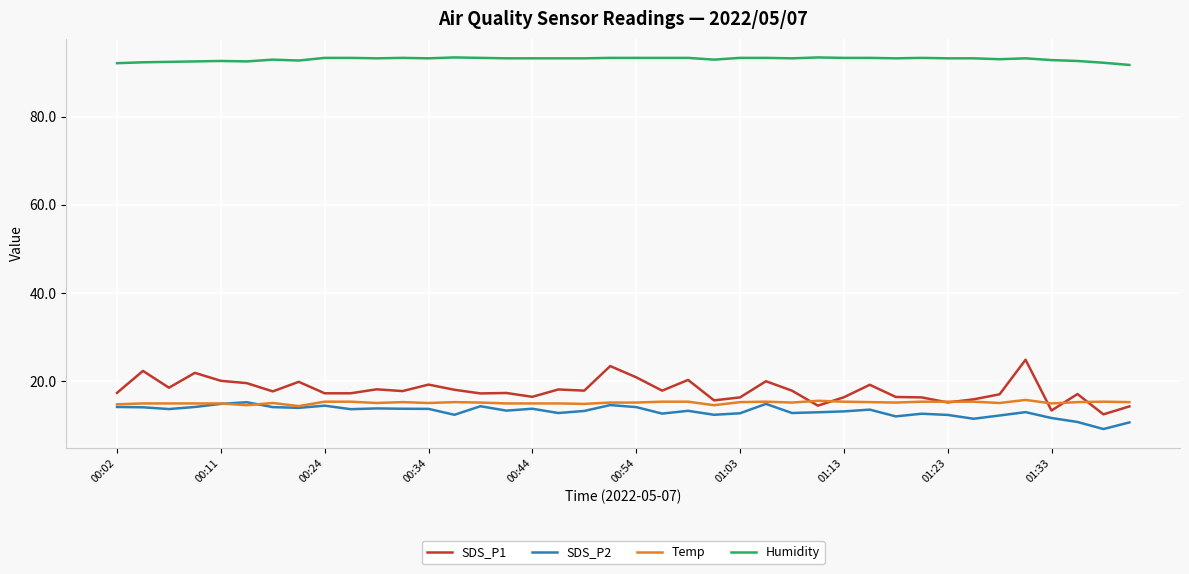

What is the lowest value of the Temp series?

14.4